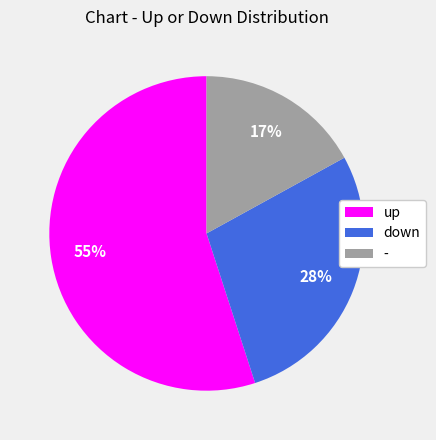

What is the ratio of the value at up to the value at -?

3.2